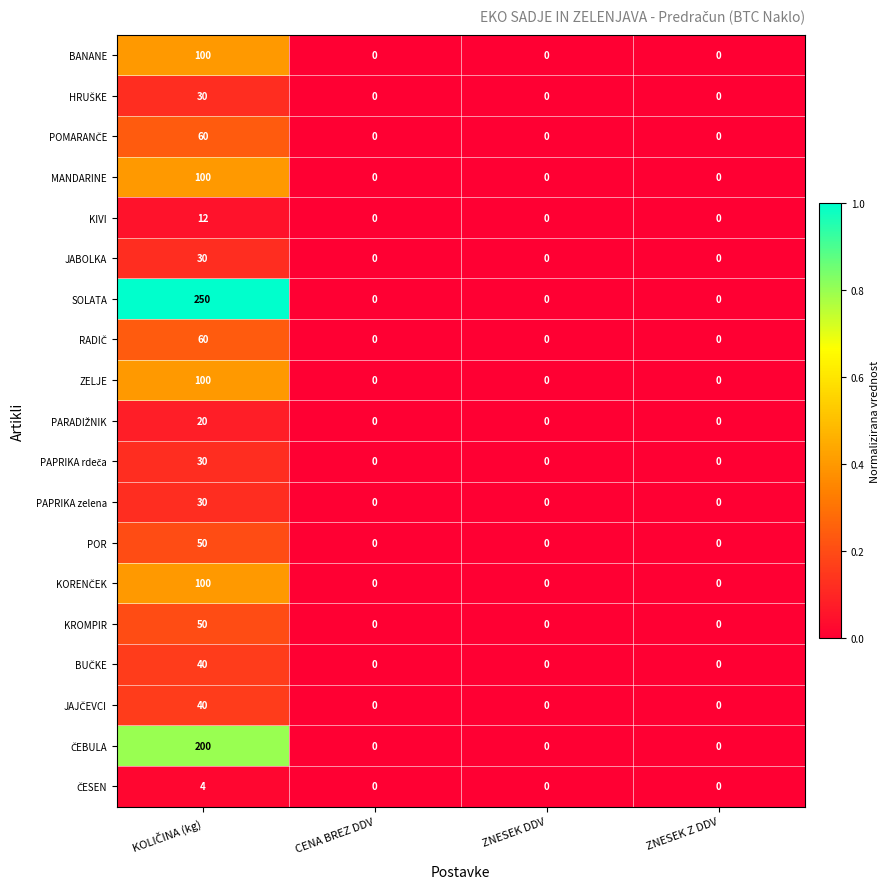

The BANANE series shows -44 at ZNESEK Z DDV. True or false?

False